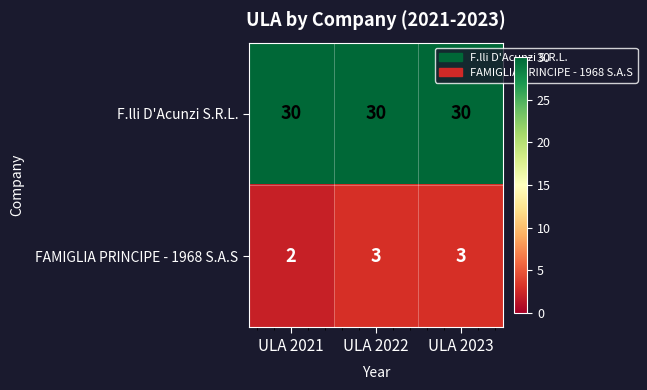

What is the minimum value shown in the chart?

2